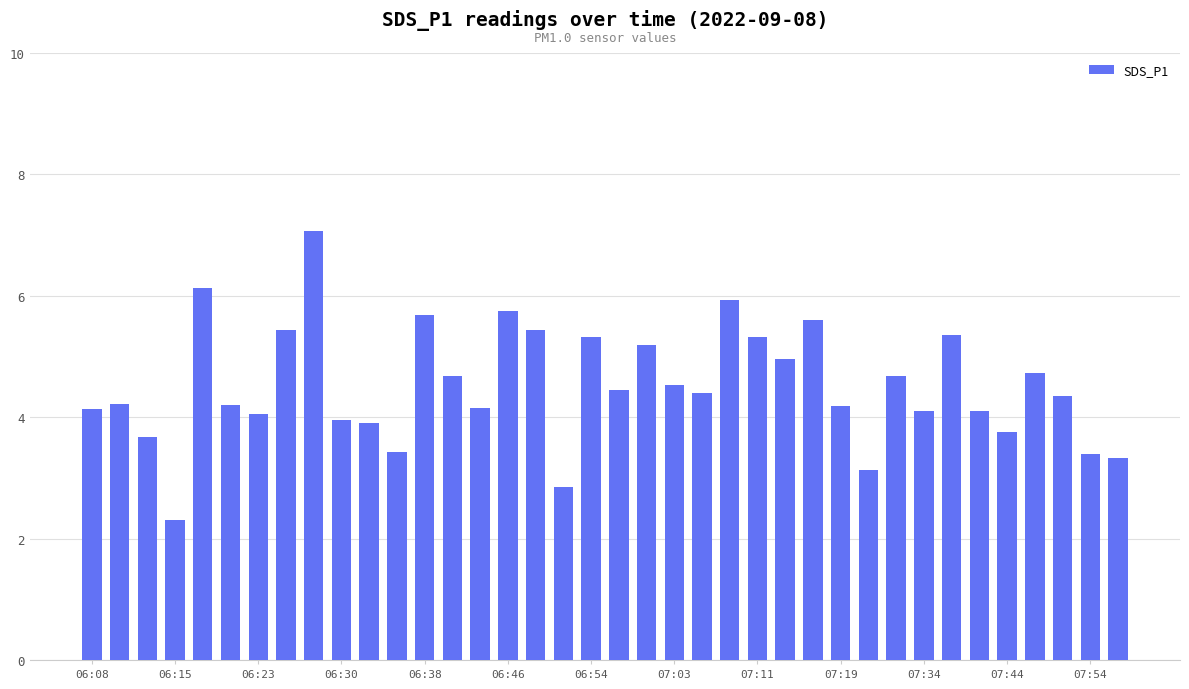

What is the maximum value shown in the chart?

7.1